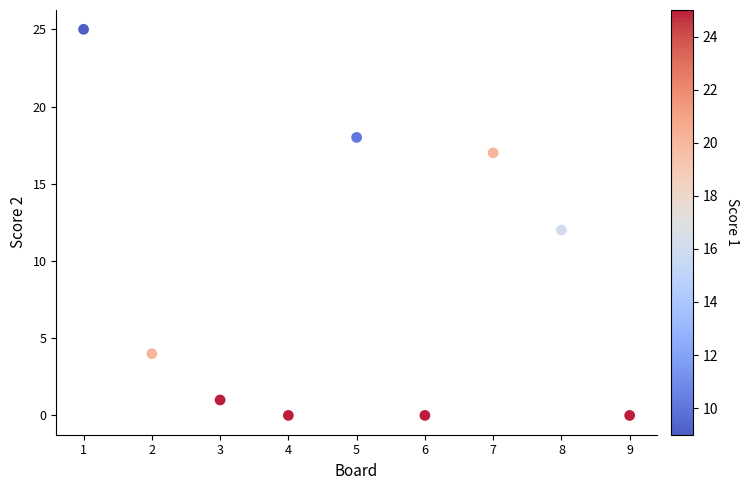

What is the range of Y values (max minus min)?

25